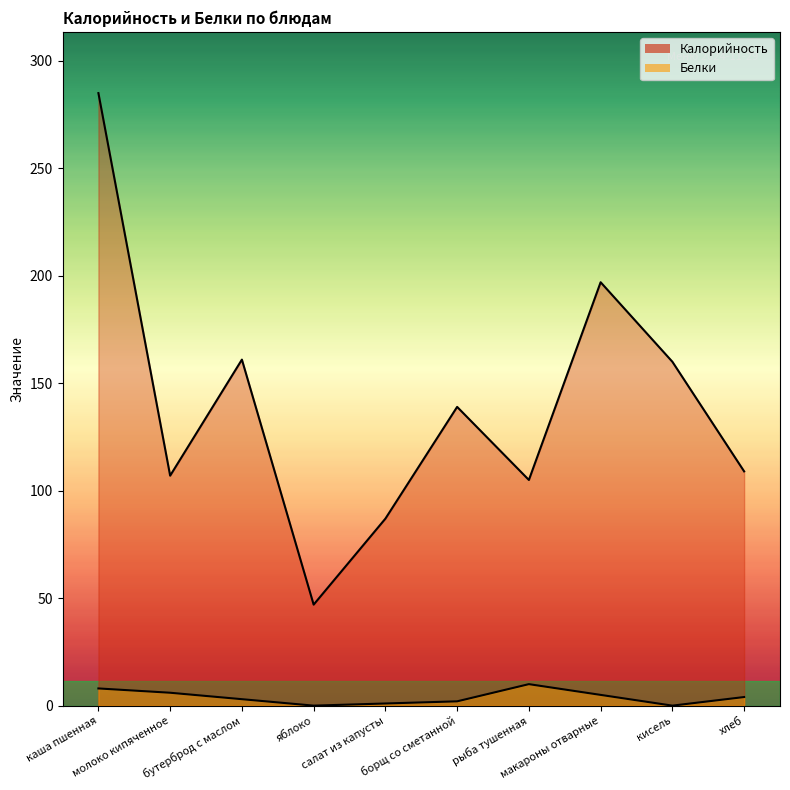

At how many categories does at least one series exceed 216?

1